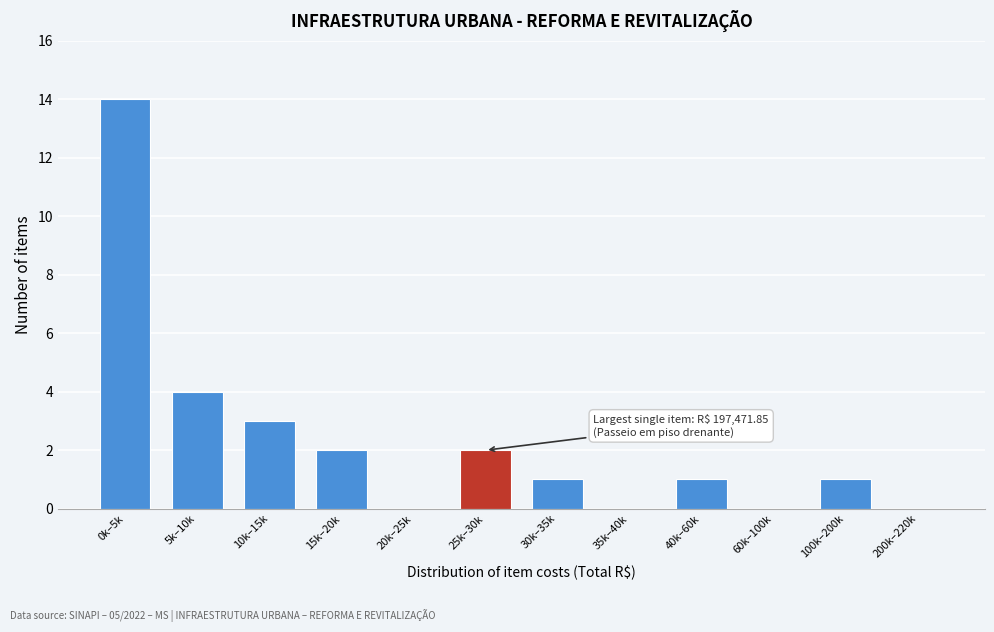

Reading left to right, transcribe all the data shown in this chart.

0k–5k=14	5k–10k=4	10k–15k=3	15k–20k=2	20k–25k=0	25k–30k=2	30k–35k=1	35k–40k=0	40k–60k=1	60k–100k=0	100k–200k=1	200k–220k=0